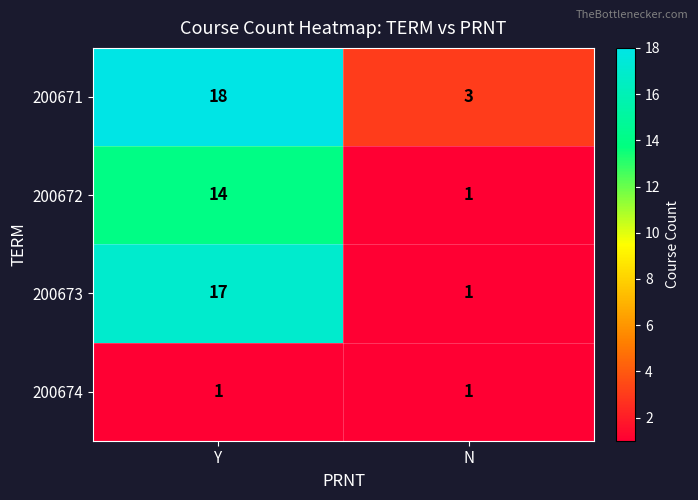

Rank the series by their maximum value, from highest to lowest.

200671, 200673, 200672, 200674